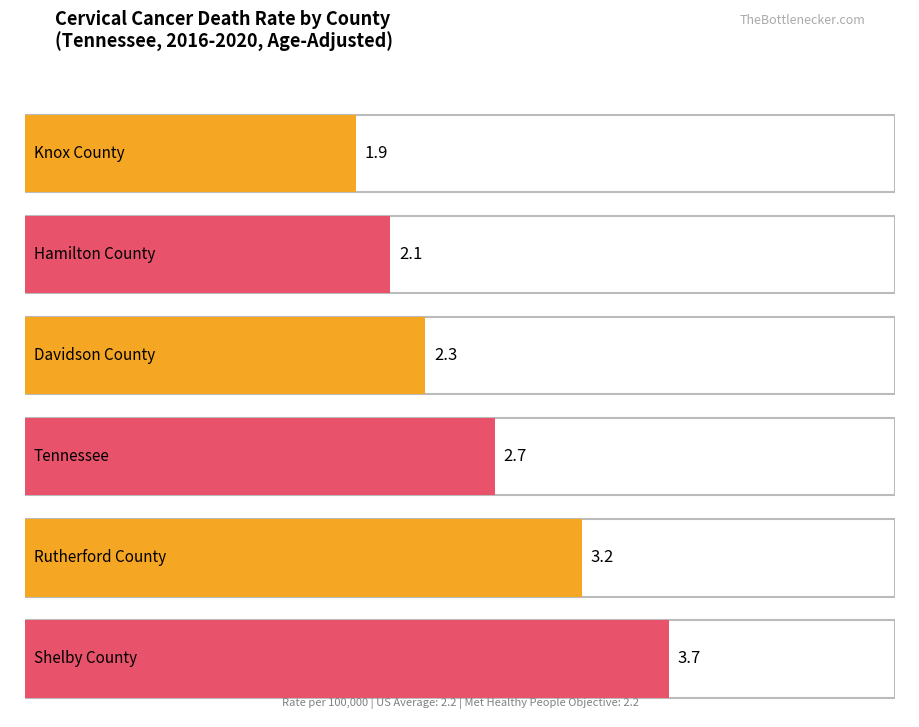

Does the chart contain any negative values?

No